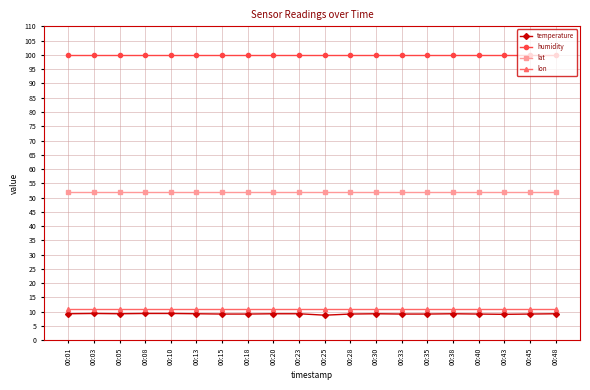

What is the average value of the temperature series?

9.2